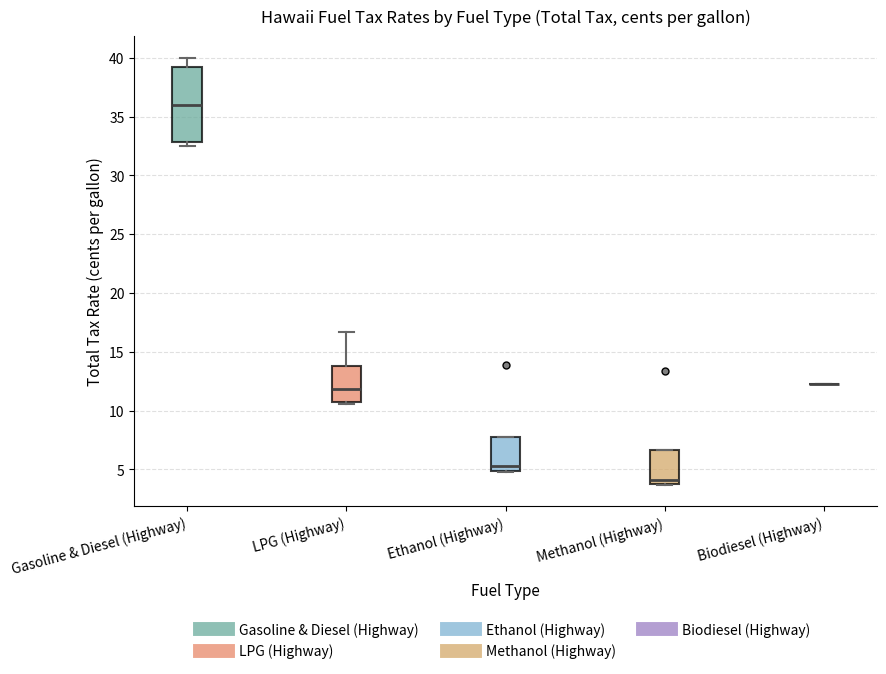

Reading left to right, transcribe this box plot: for each box, give where its median line is, the range the box spans, and where its two whiskers end, as read against the y-axis. The values are not printed on the chart, so give them approximately, as read against the axis.

Gasoline & Diesel (Highway): median 36.0, box 33.0 to 39.5, whiskers 32.5 to 40.0
LPG (Highway): median 12.0, box 11.0 to 14.0, whiskers 10.5 to 16.5
Ethanol (Highway): median 5.5, box 5.0 to 8.0, whiskers 5.0 to 8.0
Methanol (Highway): median 4.0 (just above the box's lower edge), box 4.0 to 6.5, whiskers 3.5 to 6.5
Biodiesel (Highway): box collapsed to a line at 12.5, whiskers 12.5 to 12.5